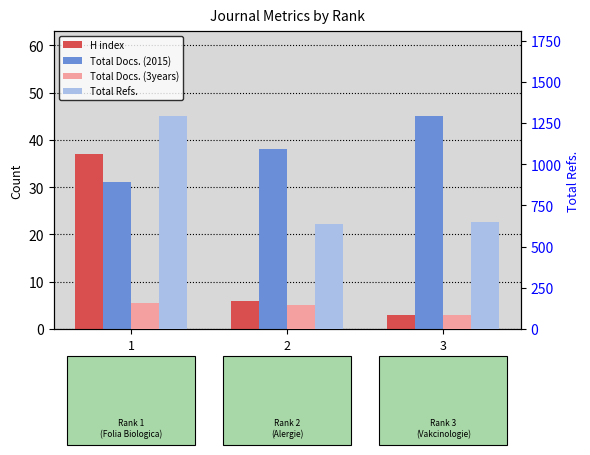

What is the total value across all series at 1?

1517